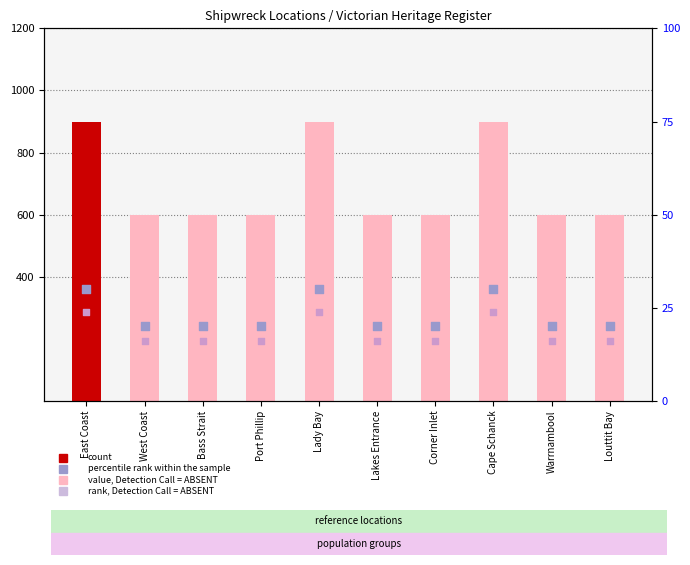

What is the total value across all series at West Coast?

636